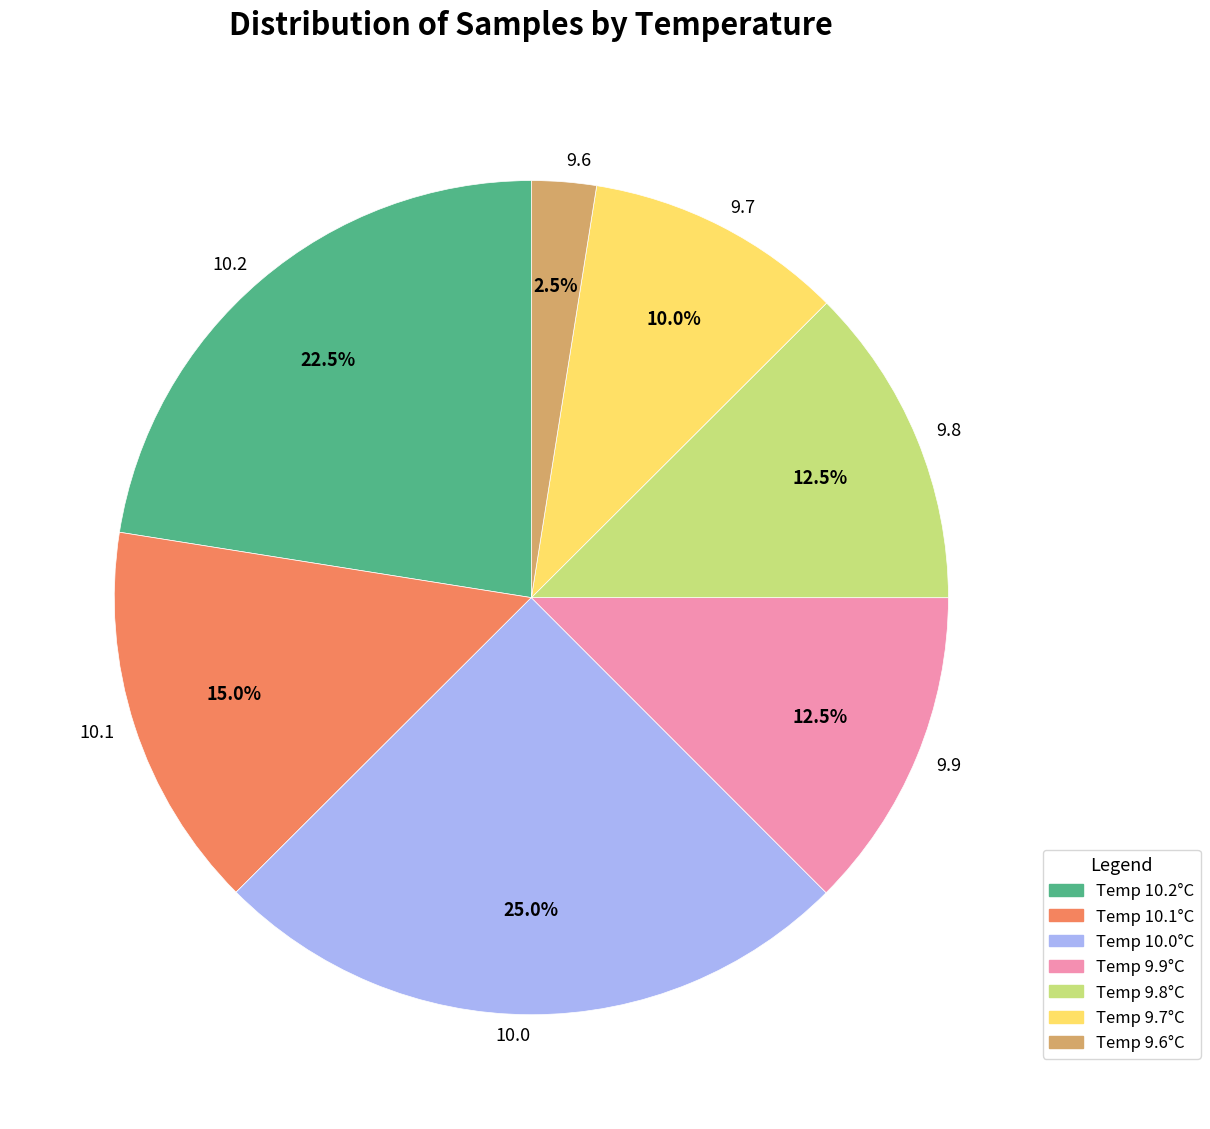

What is the largest slice in the pie chart?

10.0